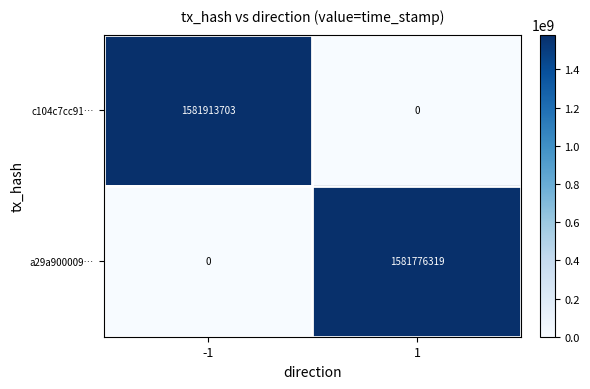

Reading left to right, transcribe all the data shown in this chart.

c104c7cc91…: -1=1581913703	1=0
a29a900009…: -1=0	1=1581776319